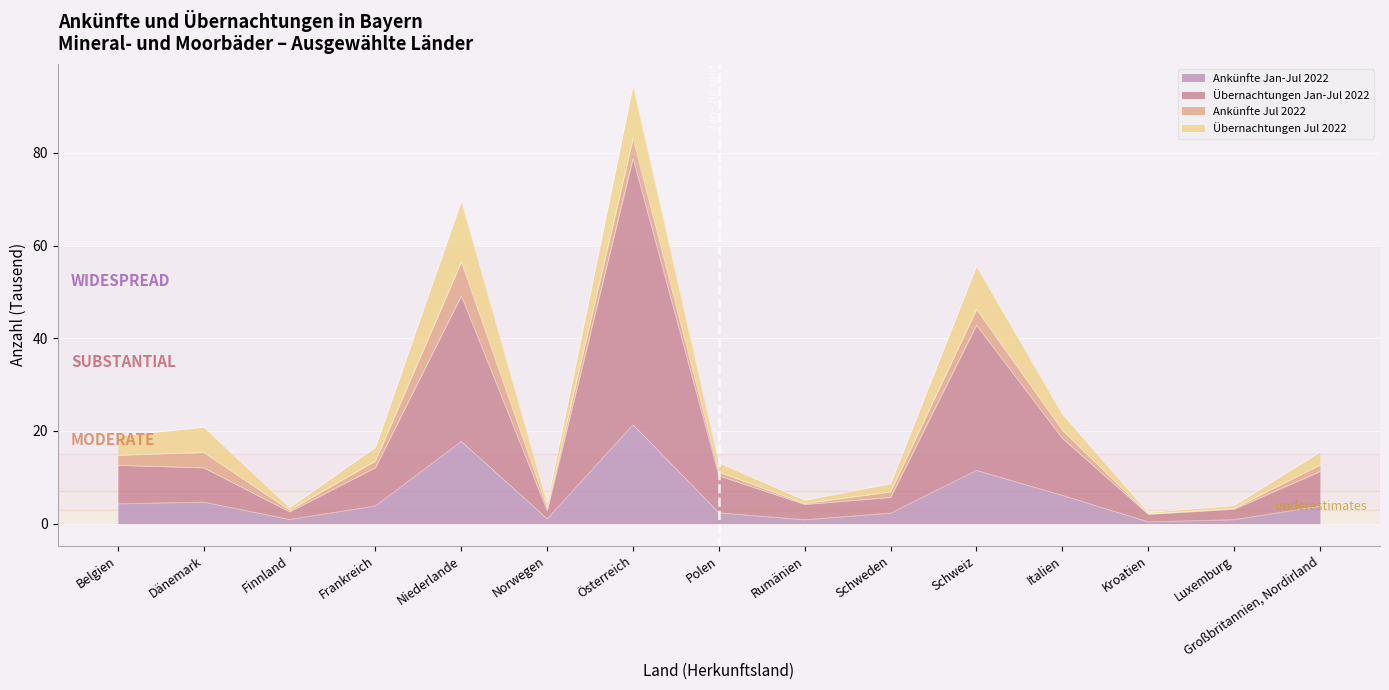

True or false: Ankünfte Jan-Jul 2022 and Übernachtungen Jan-Jul 2022 cross at least once.

False